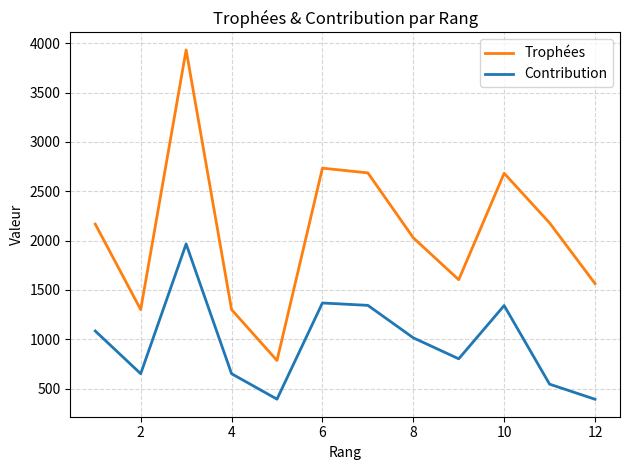

Is this an area chart (filled region under the line)?

No